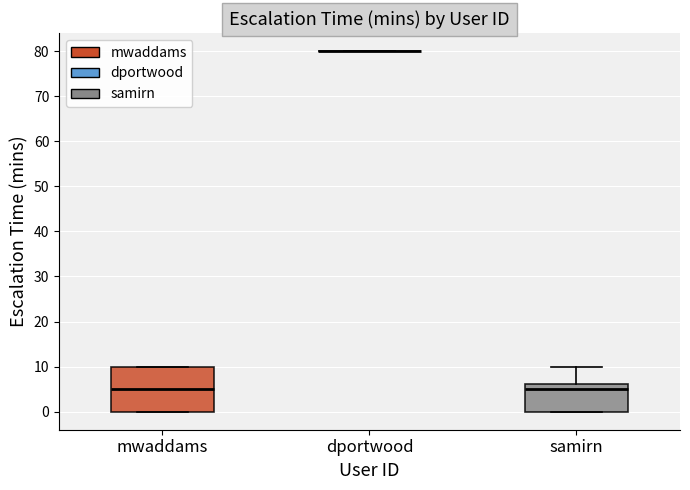

Reading left to right, transcribe this box plot: for each box, give where its median line is, the range the box spans, and where its two whiskers end, as read against the y-axis. The values are not printed on the chart, so give them approximately, as read against the axis.

mwaddams: median 5, box 0 to 10, whiskers 0 to 10
dportwood: box collapsed to a line at 80, whiskers 80 to 80
samirn: median 5, box 0 to 6, whiskers 0 to 10